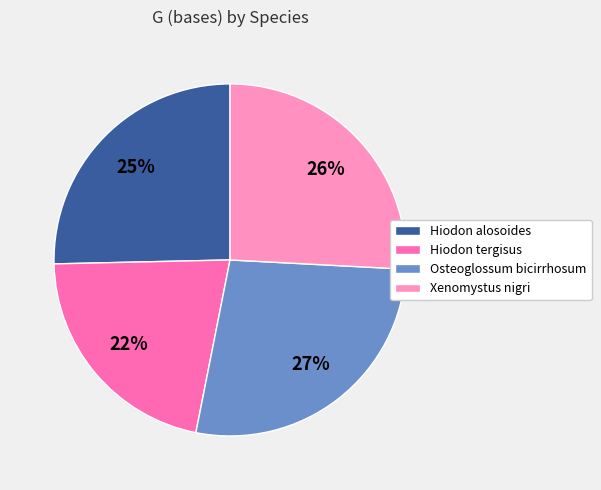

Is the sum of Hiodon alosoides and Osteoglossum bicirrhosum greater than half?

Yes